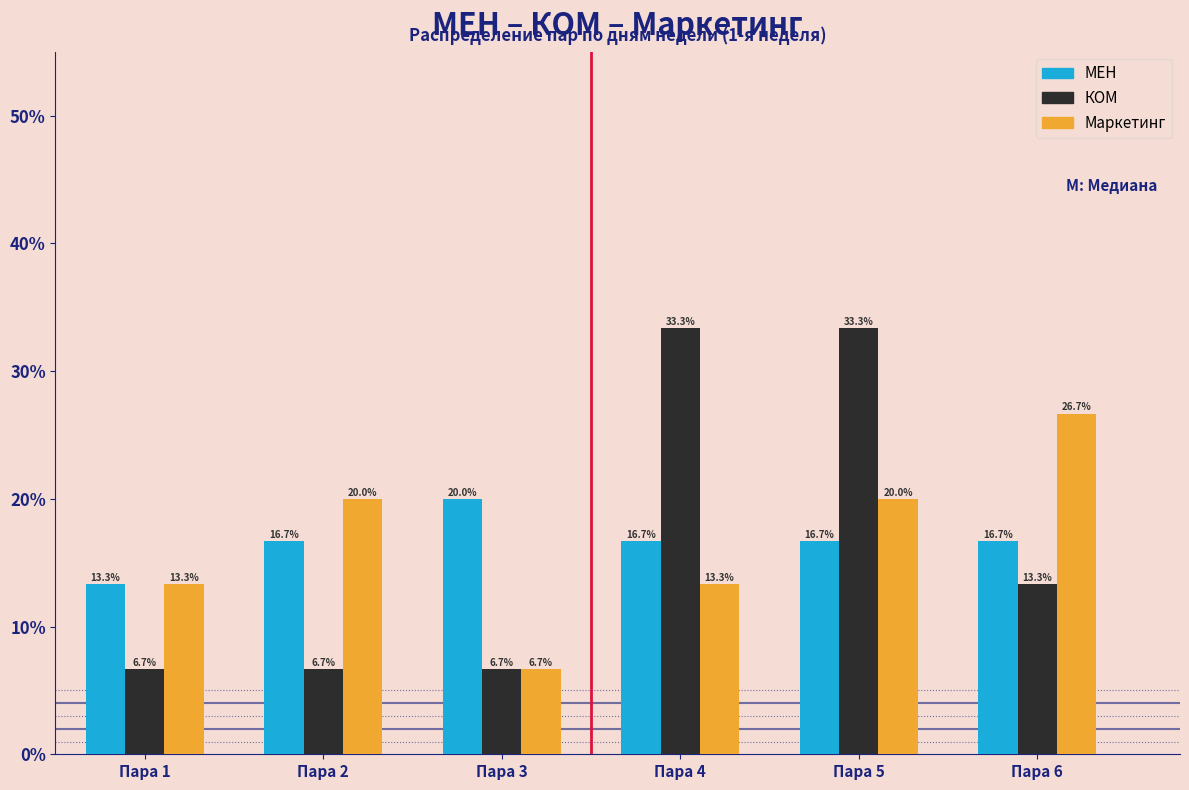

Reading right to left, what are all the values shown in this chart?

МЕН: 16.7	16.7	16.7	20.0	16.7	13.3
КОМ: 13.3	33.3	33.3	6.7	6.7	6.7
Маркетинг: 26.7	20.0	13.3	6.7	20.0	13.3